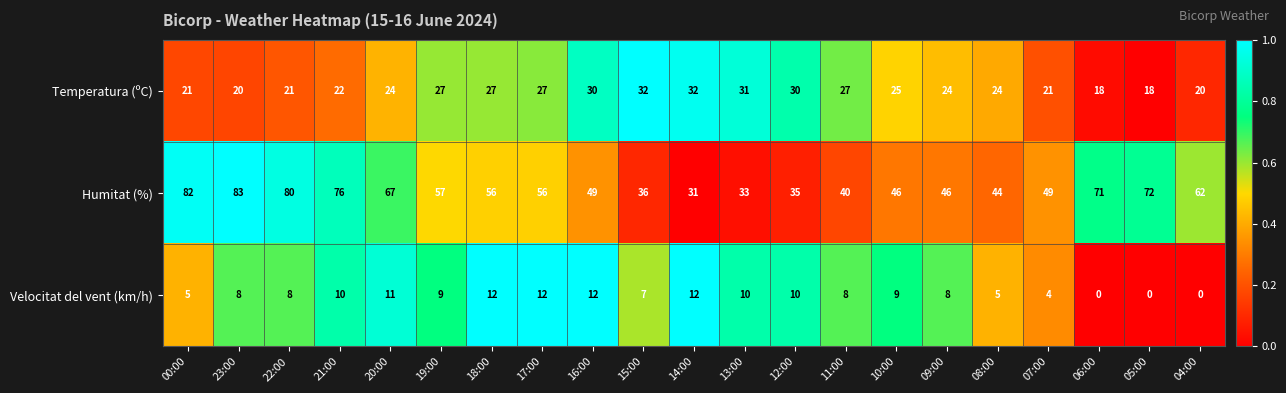

What is the spread (max minus min) of values at 13:00?

23